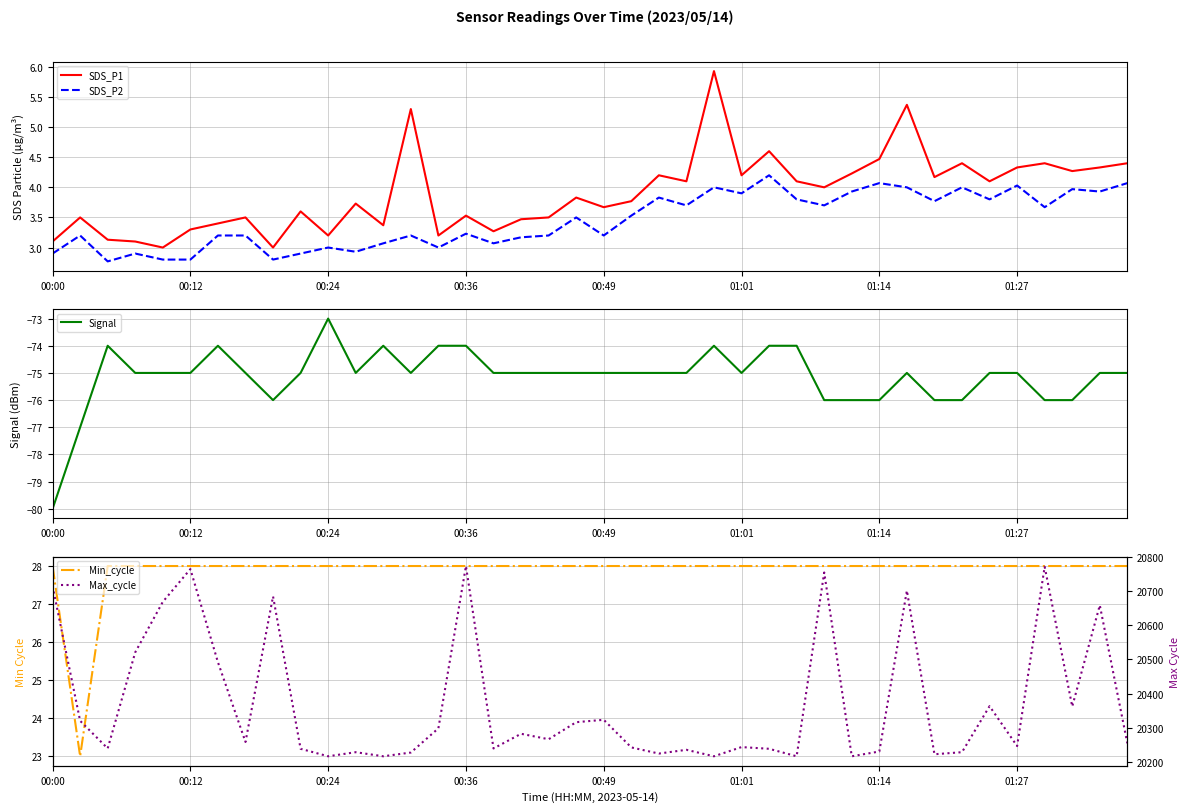

What is the minimum value shown in the chart?

-80.0